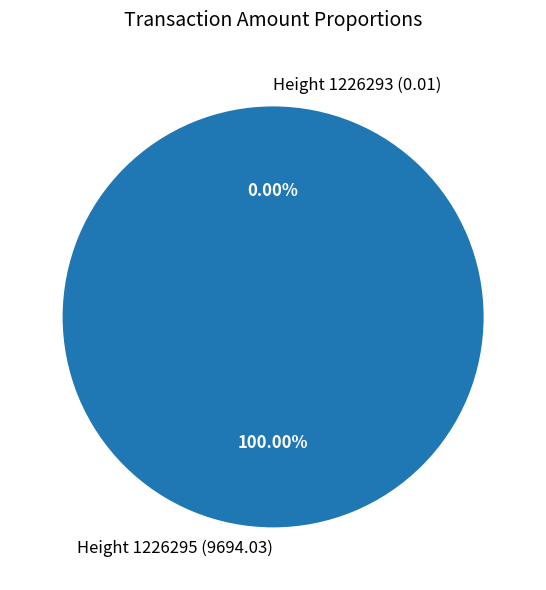

How many segments does this pie chart have?

2